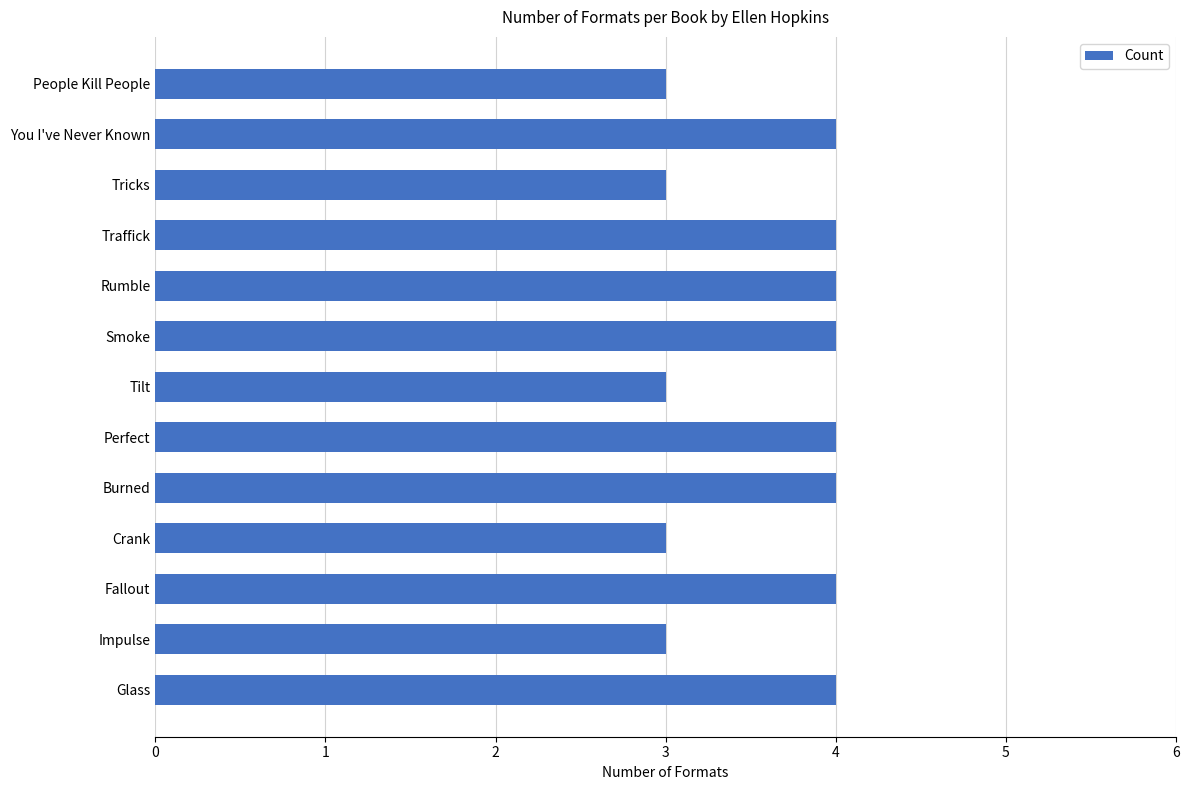

What is the maximum value shown in the chart?

4